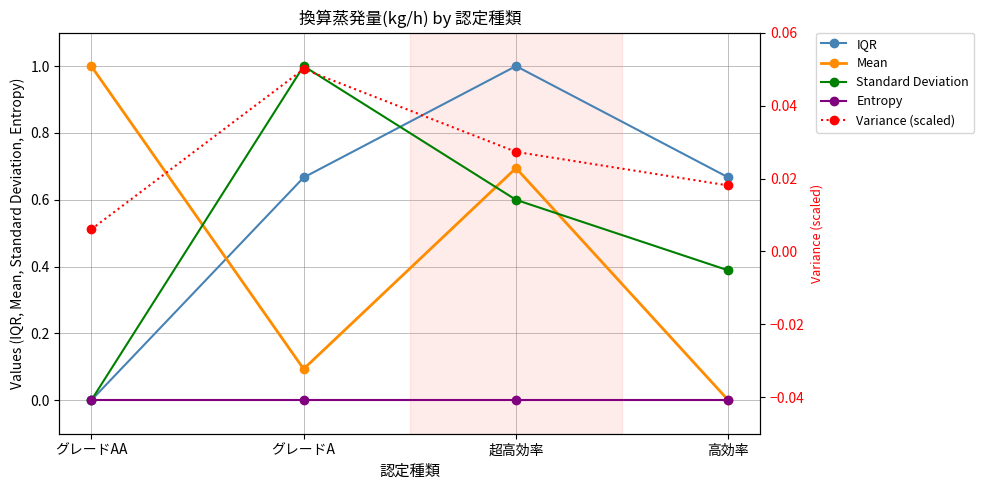

How many intersections are there between Variance (scaled) and IQR?

1